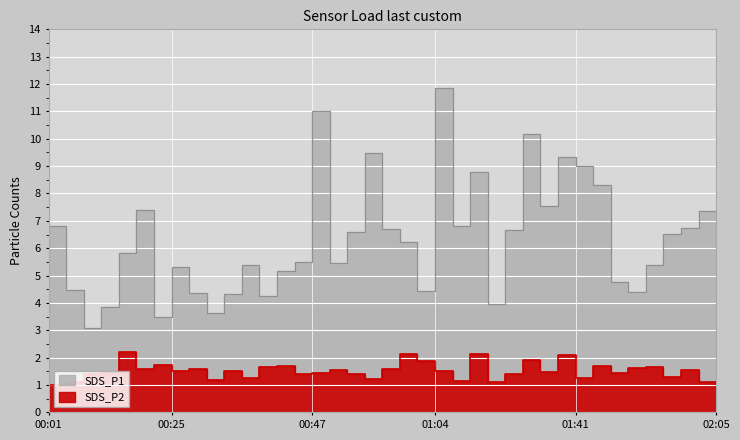

What is the value of the SDS_P2 point at the 32nd from the left?

1.7